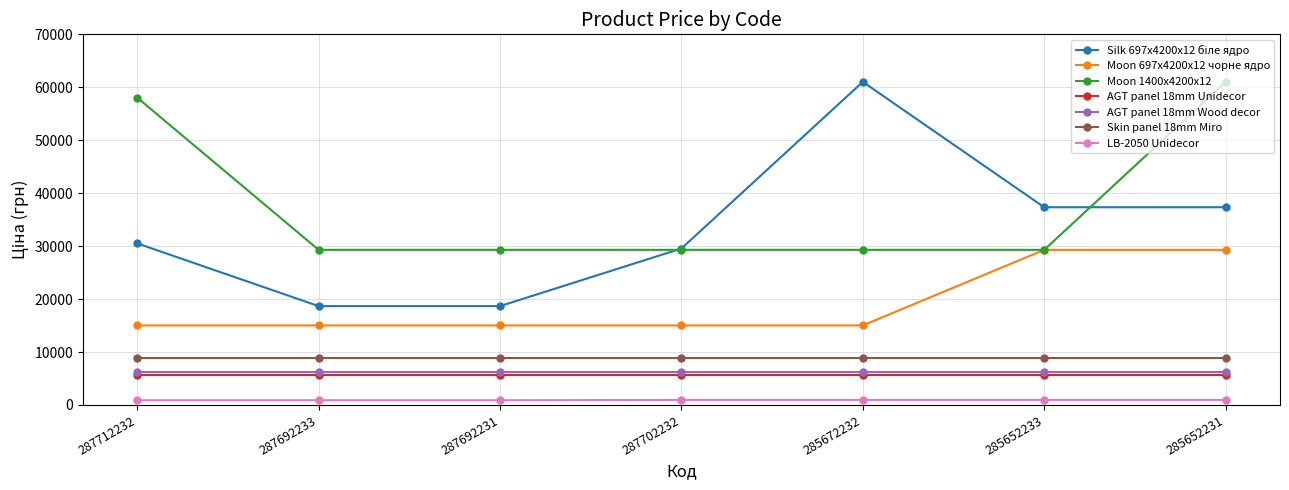

What is the maximum value shown in the chart?

61024.7